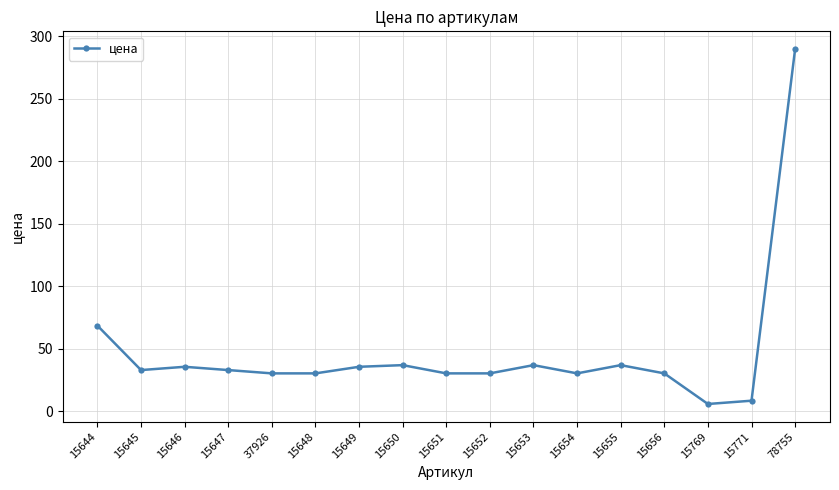

Does the chart display data point markers on the line(s)?

Yes